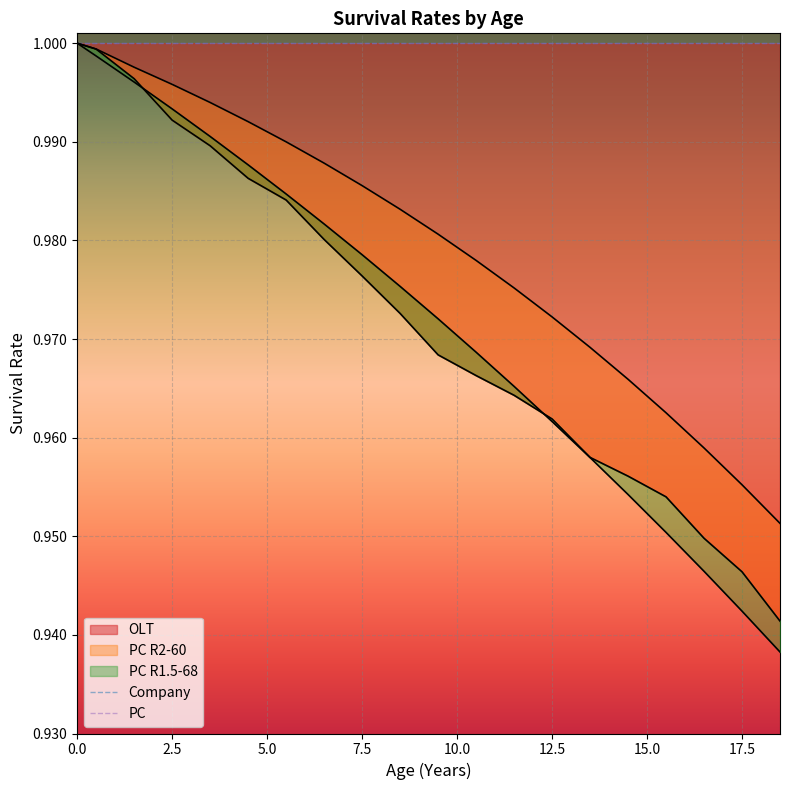

Which series has the largest total across all categories?

PC R2-60